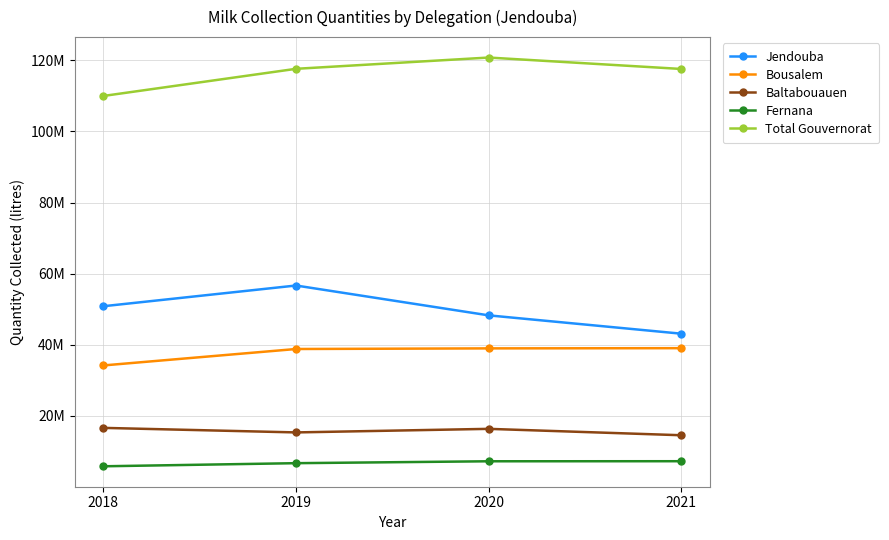

True or false: Bousalem and Jendouba cross at least once.

False